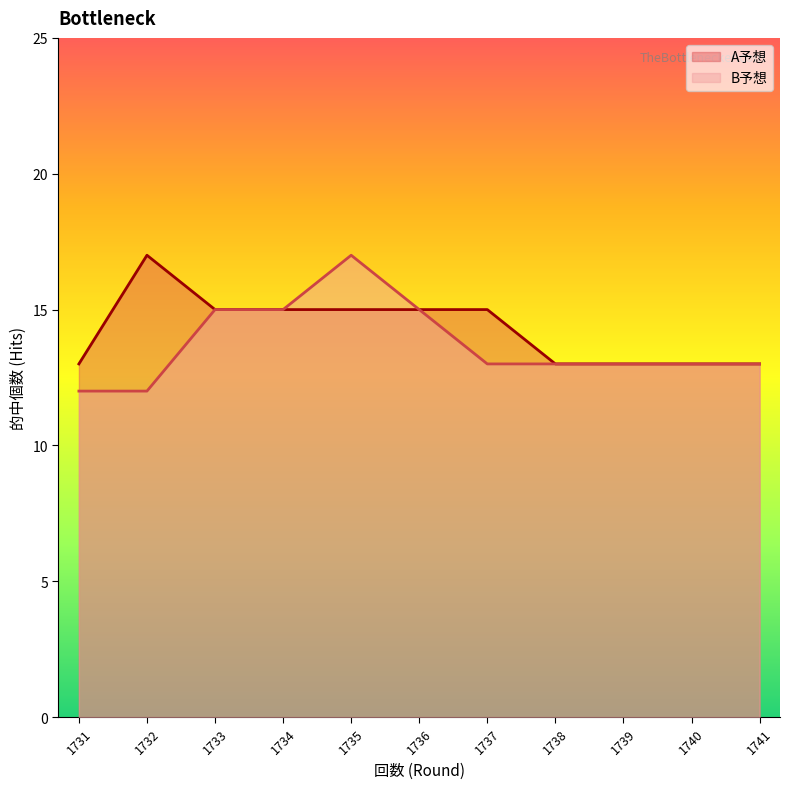

List the labels in order of A予想 value, smallest first.

1731, 1738, 1739, 1740, 1741, 1733, 1734, 1735, 1736, 1737, 1732